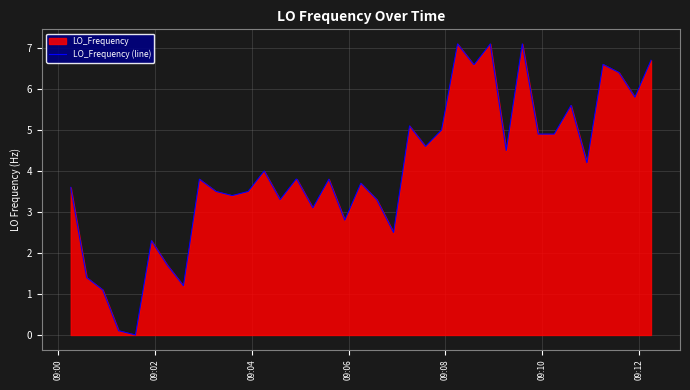

What is the greatest value displayed?

7.1